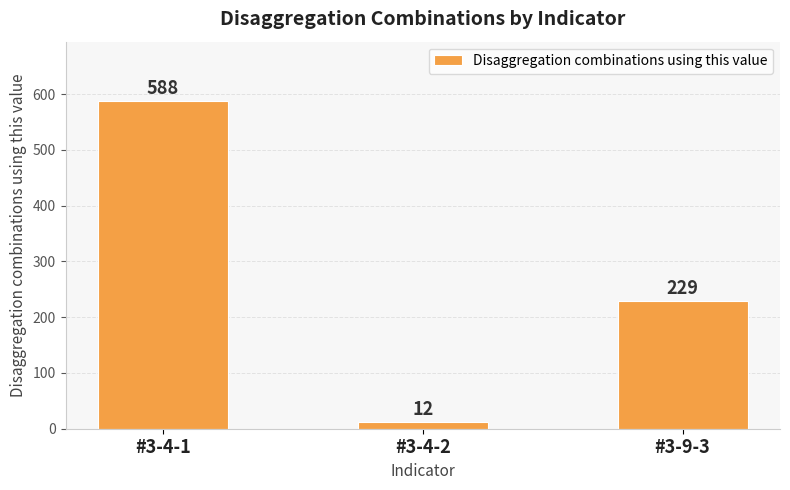

At which label does the data first exceed 229?

#3-4-1